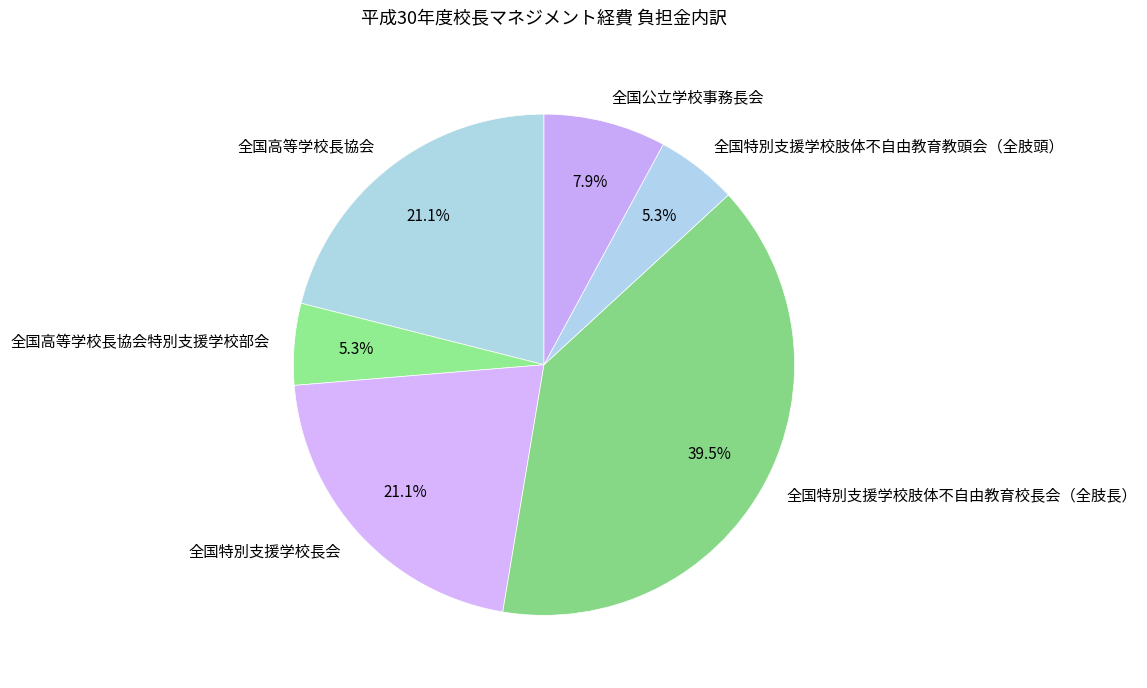

To the nearest percent, what portion does 全国特別支援学校肢体不自由教育教頭会（全肢頭） represent?

5%